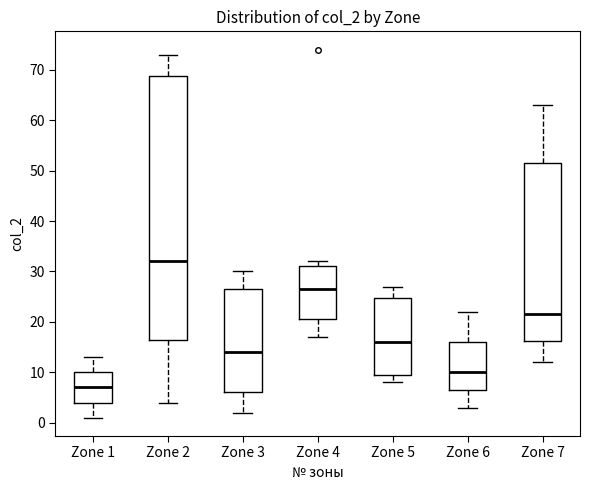

Reading left to right, transcribe this box plot: for each box, give where its median line is, the range the box spans, and where its two whiskers end, as read against the y-axis. The values are not printed on the chart, so give them approximately, as read against the axis.

Zone 1: median 7, box 4 to 10, whiskers 1 to 13
Zone 2: median 32, box 17 to 69, whiskers 4 to 73
Zone 3: median 14, box 6 to 27, whiskers 2 to 30
Zone 4: median 27, box 21 to 31, whiskers 17 to 32
Zone 5: median 16, box 10 to 25, whiskers 8 to 27
Zone 6: median 10, box 7 to 16, whiskers 3 to 22
Zone 7: median 22, box 16 to 52, whiskers 12 to 63